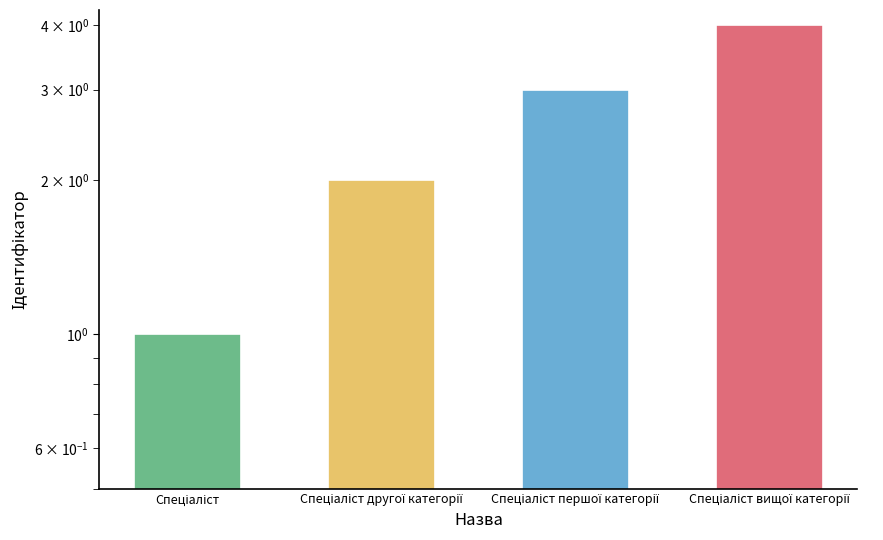

Which has a higher value, Спеціаліст вищої категорії or Спеціаліст першої категорії?

Спеціаліст вищої категорії